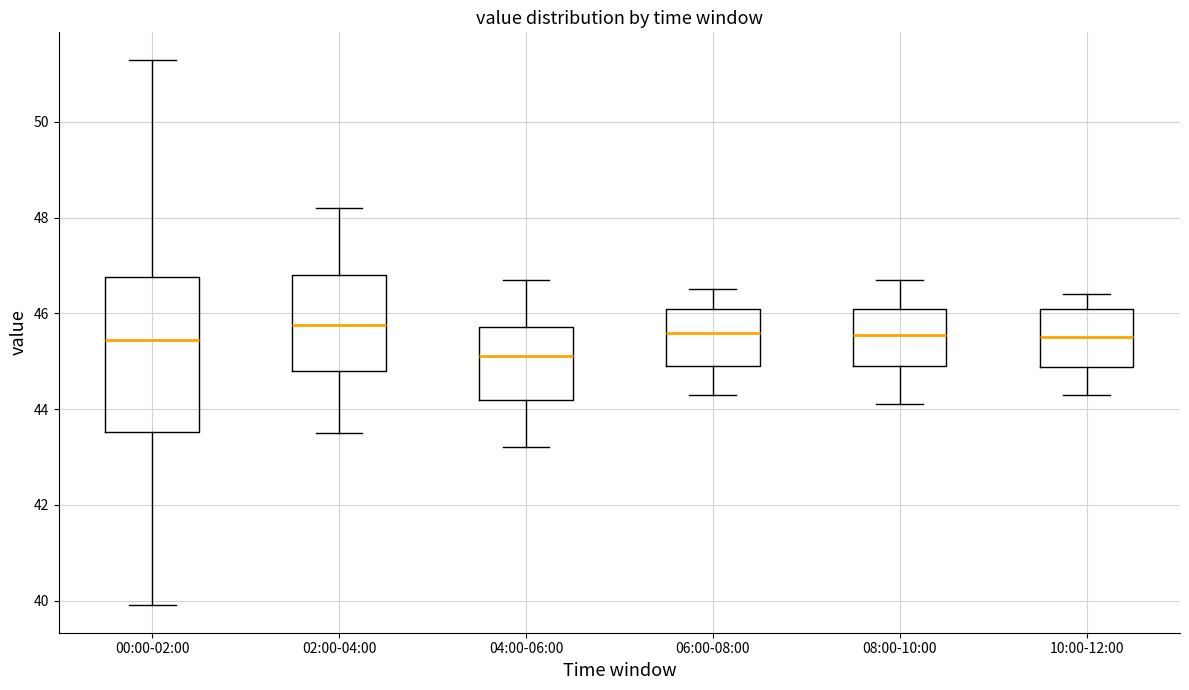

Where does the median line of the box for 06:00-08:00 sit on the y-axis? The values are not printed on the chart, so give them approximately, as read against the axis.

45.6